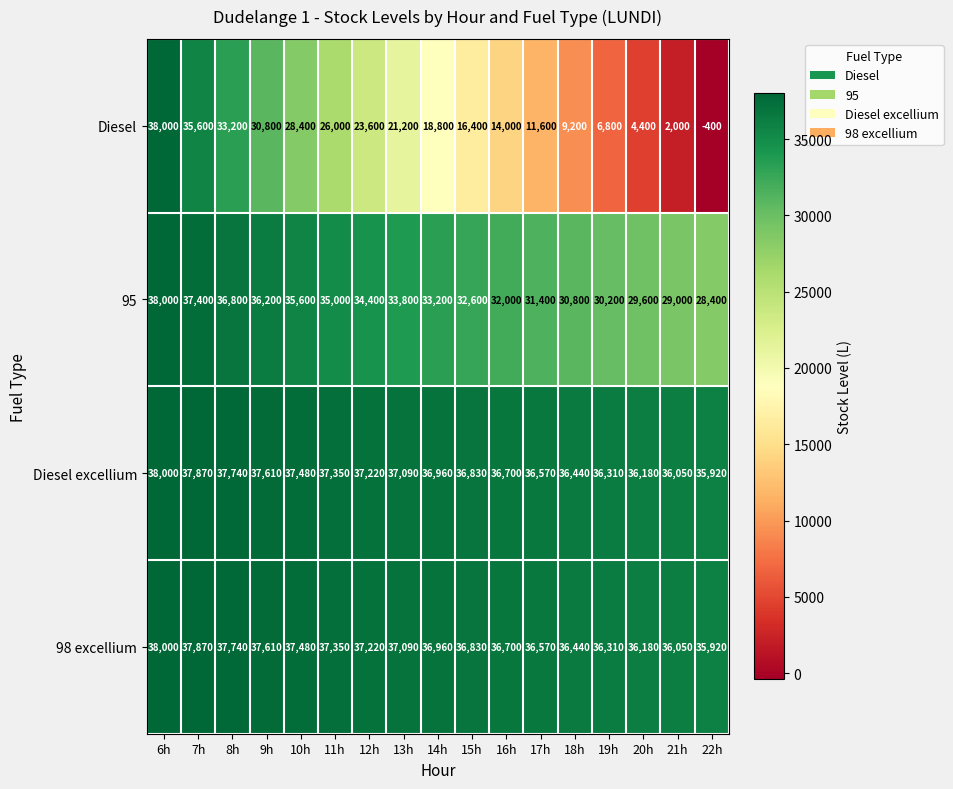

The 98 excellium series shows 52548 at 12h. True or false?

False